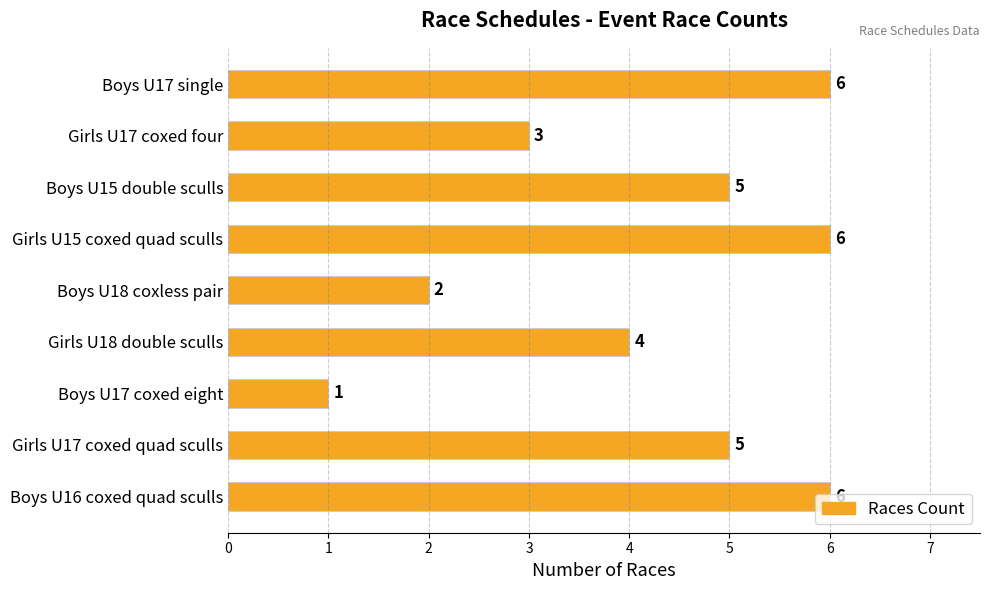

At which category does the chart reach its minimum across all series?

Boys U17 coxed eight